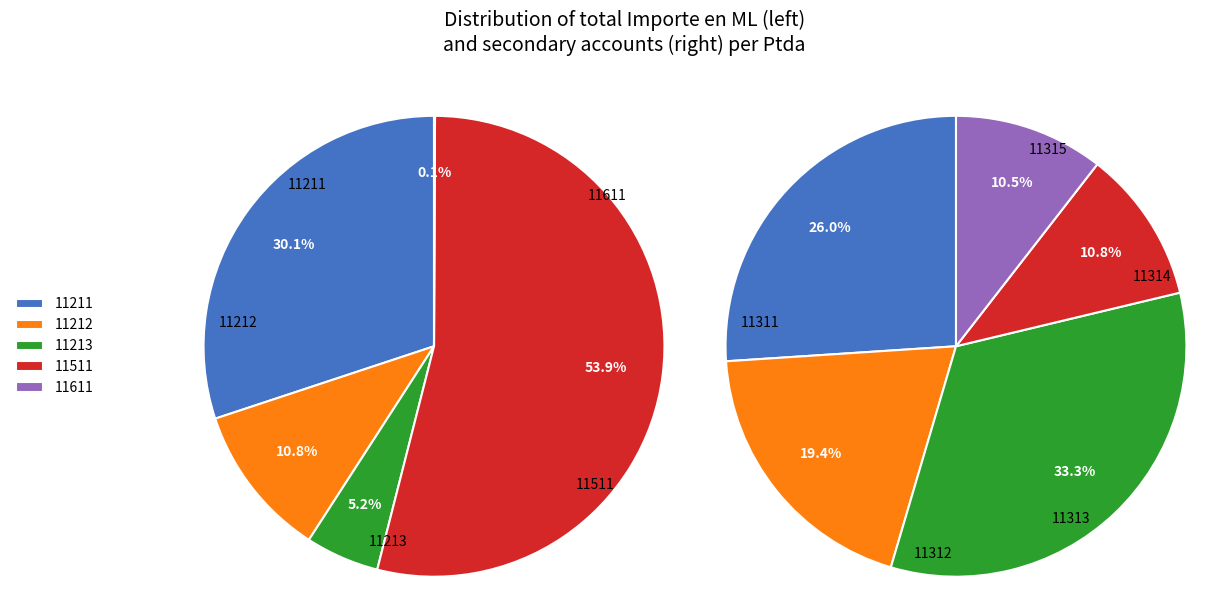

To the nearest percent, what percentage of the pie is 1?

19%